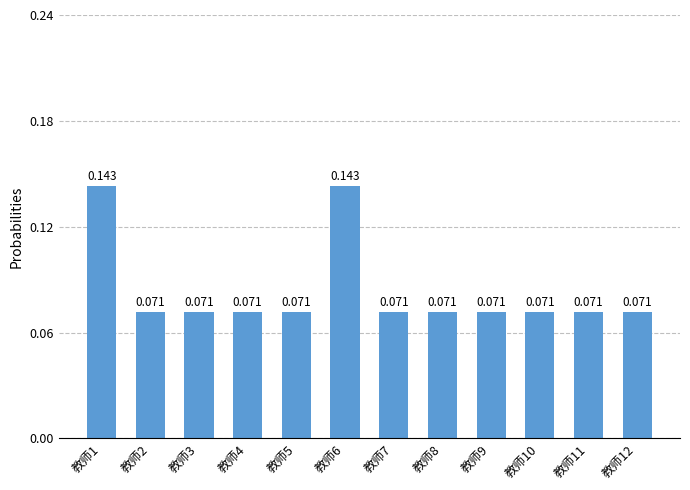

What is the change in value from 教师1 to 教师4?

-0.1